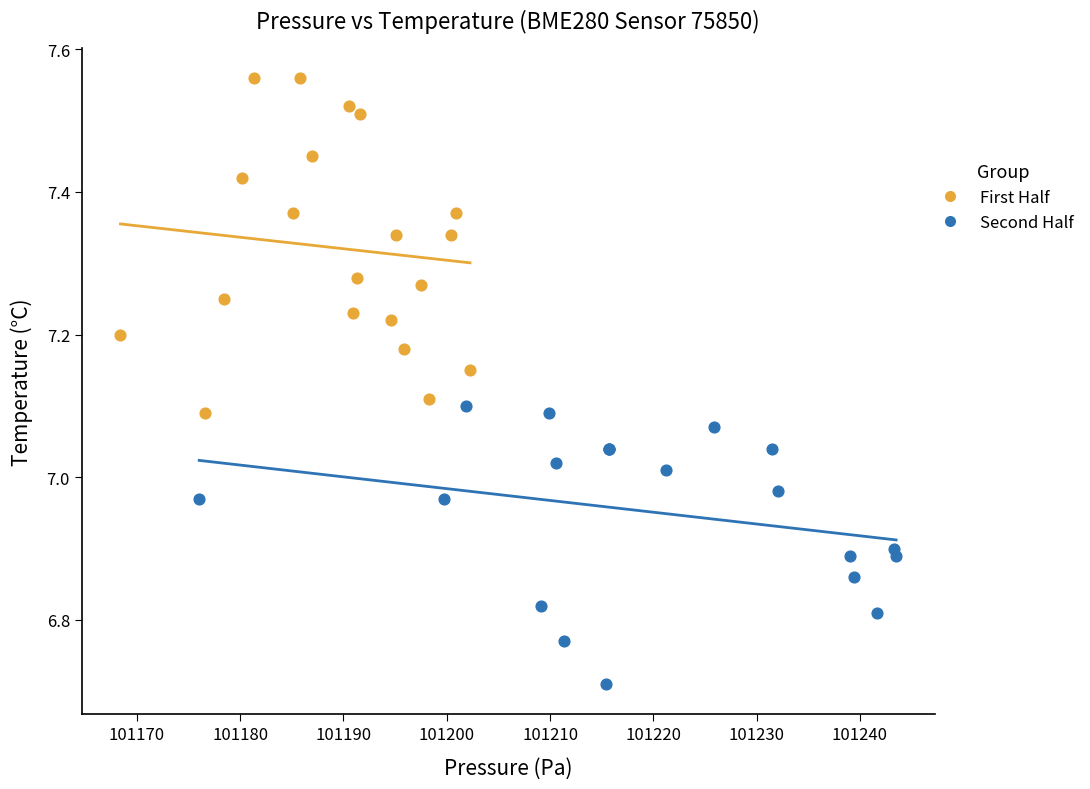

Which series has the largest Y range (max minus min)?

First Half